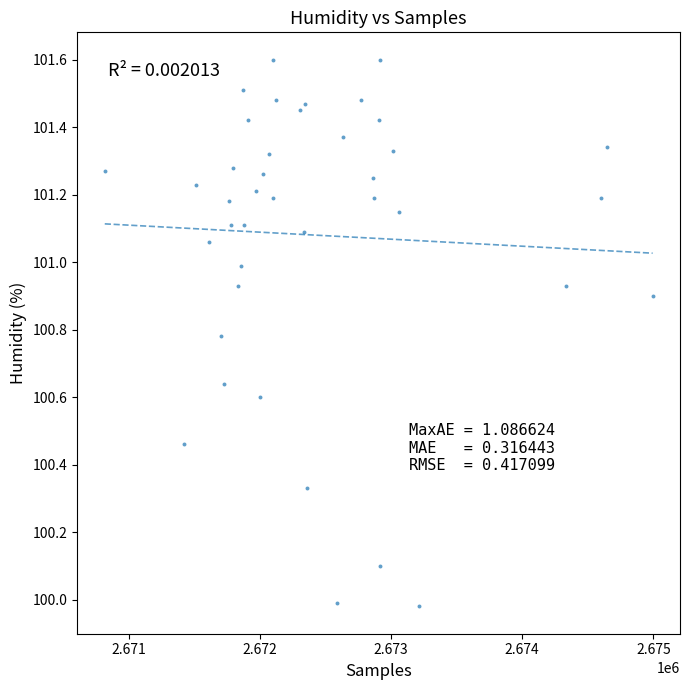

How many data points are displayed?

40